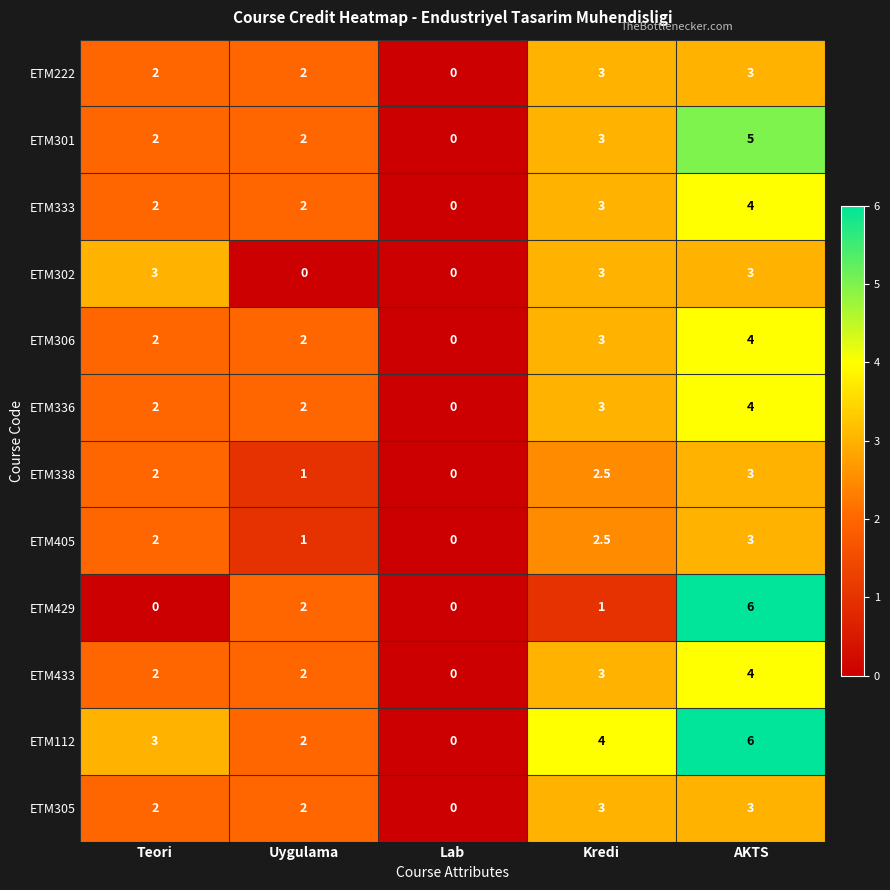

The value of ETM433 at Uygulama is 0.4. True or false?

False